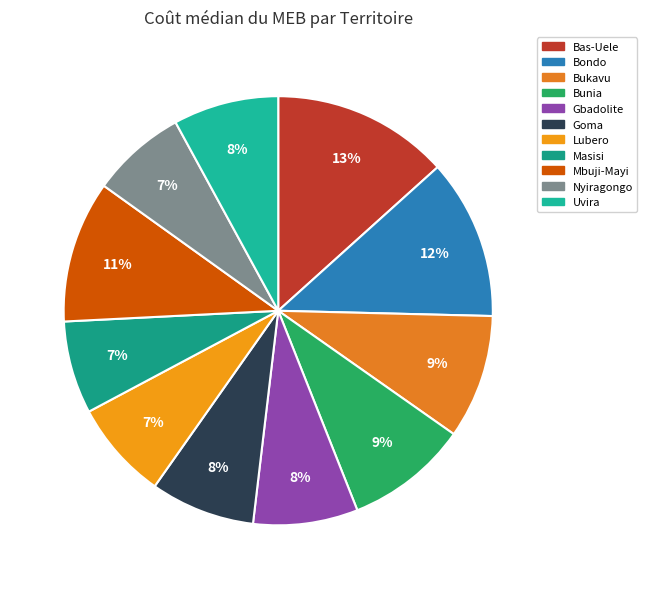

Count the number of slices in the pie.

11